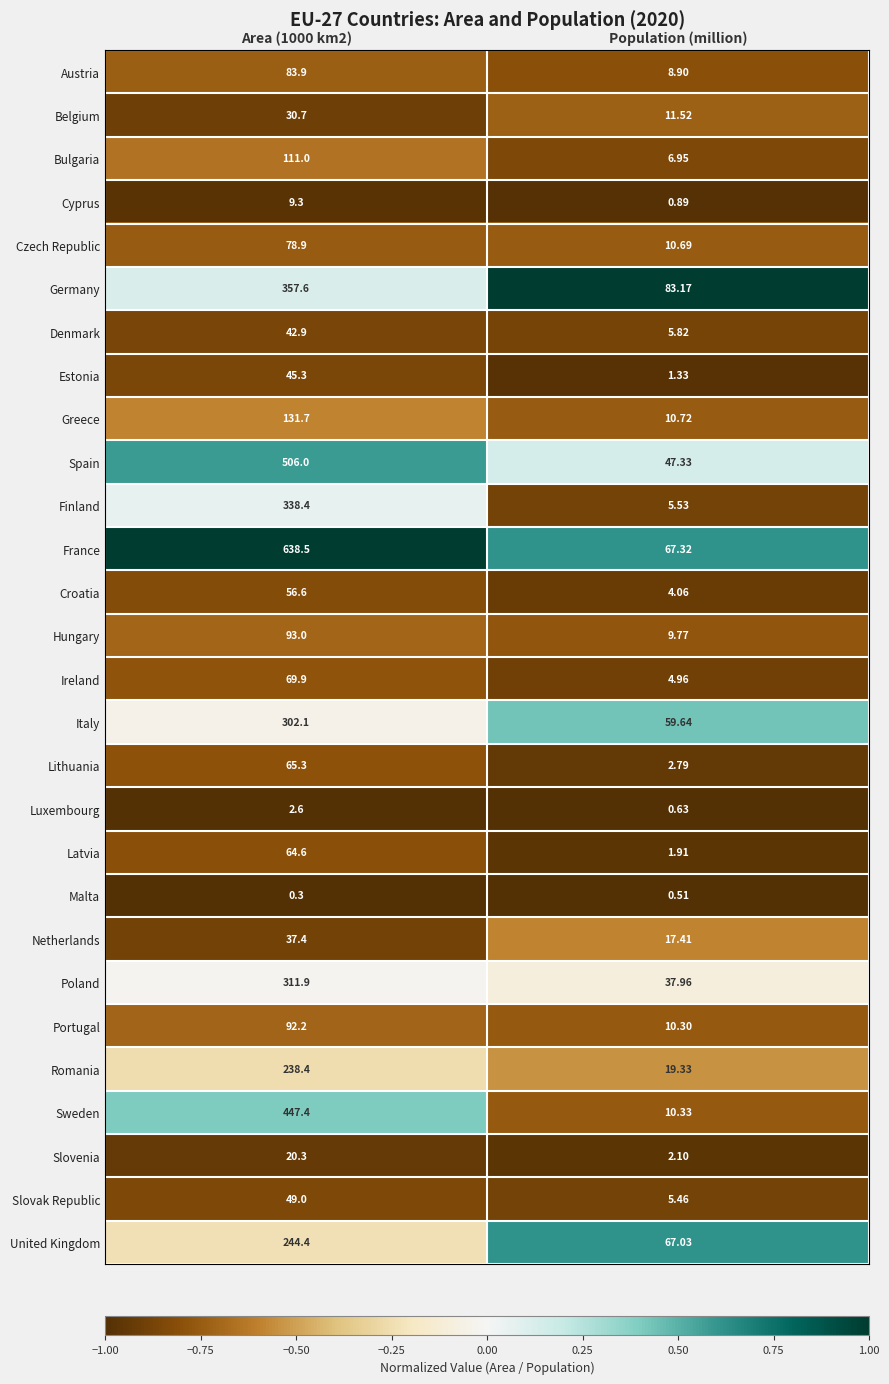

Which series has the largest total across all categories?

France